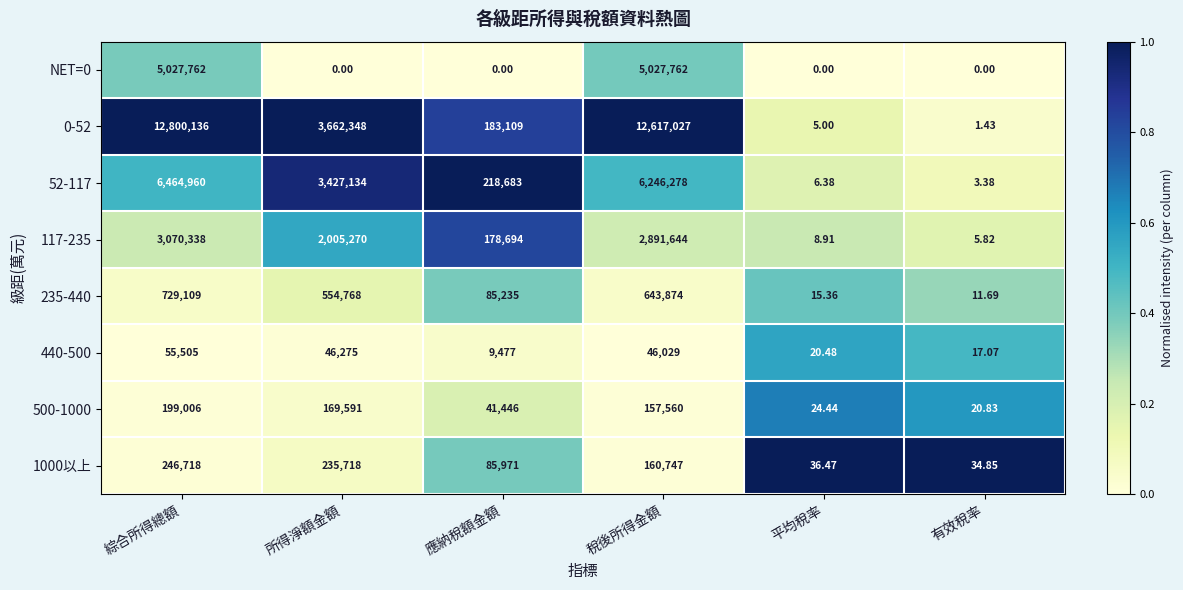

Which series has the largest total across all categories?

0-52